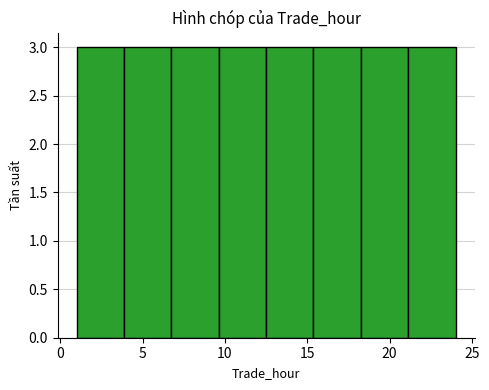

Reading left to right, transcribe this chart: for each bar, give the range it covers on the x-axis and its height. Neither the bar edges nor the heights are printed on the chart, so give them approximately, as read against the axes.

1.0 to 4.0: 3
4.0 to 7.0: 3
7.0 to 9.5: 3
9.5 to 12.5: 3
12.5 to 15.5: 3
15.5 to 18.5: 3
18.5 to 21.0: 3
21.0 to 24.0: 3